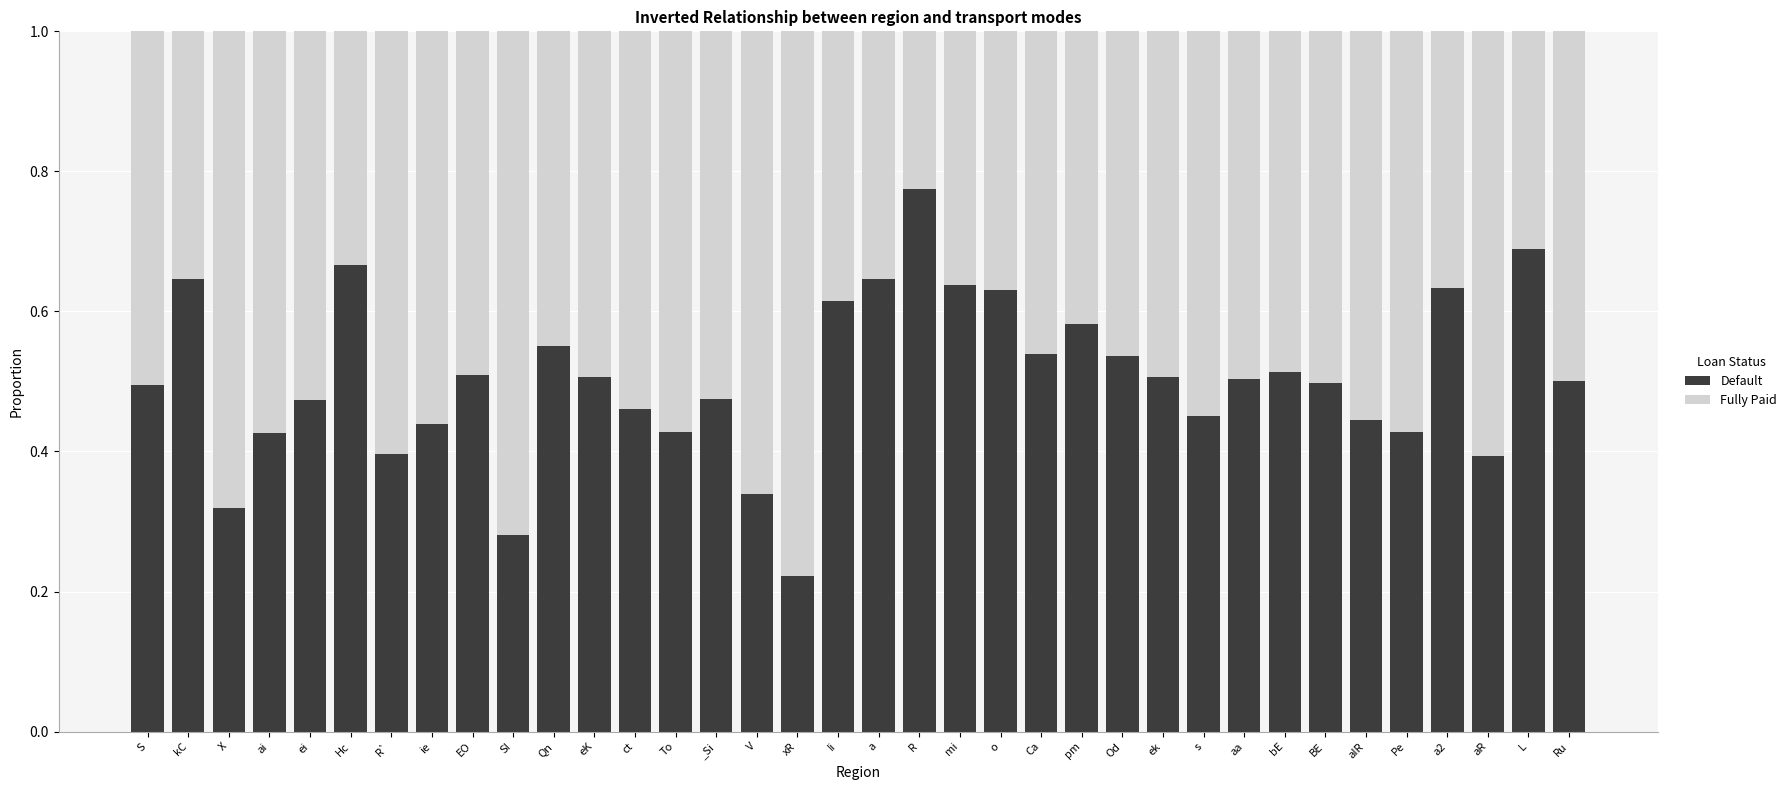

What is the difference between the Default values at ek and ie?

0.1